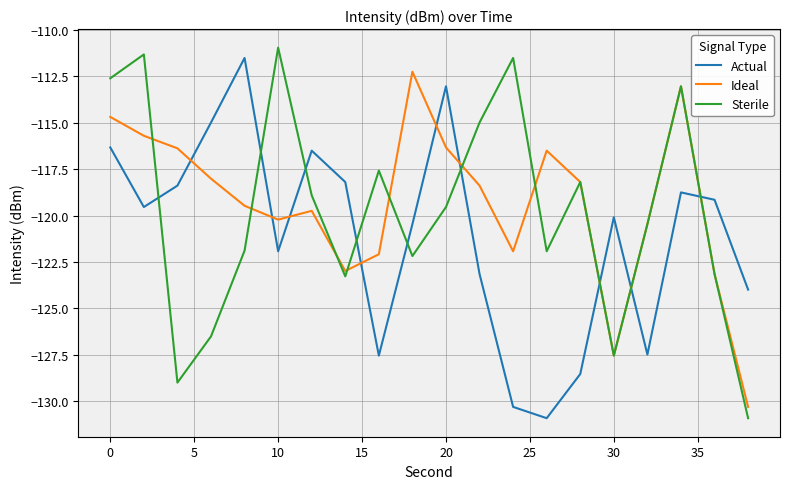

Which series has the largest total across all categories?

Ideal